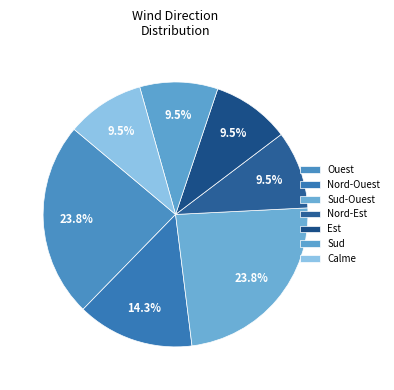

How many slices are in this pie chart?

7